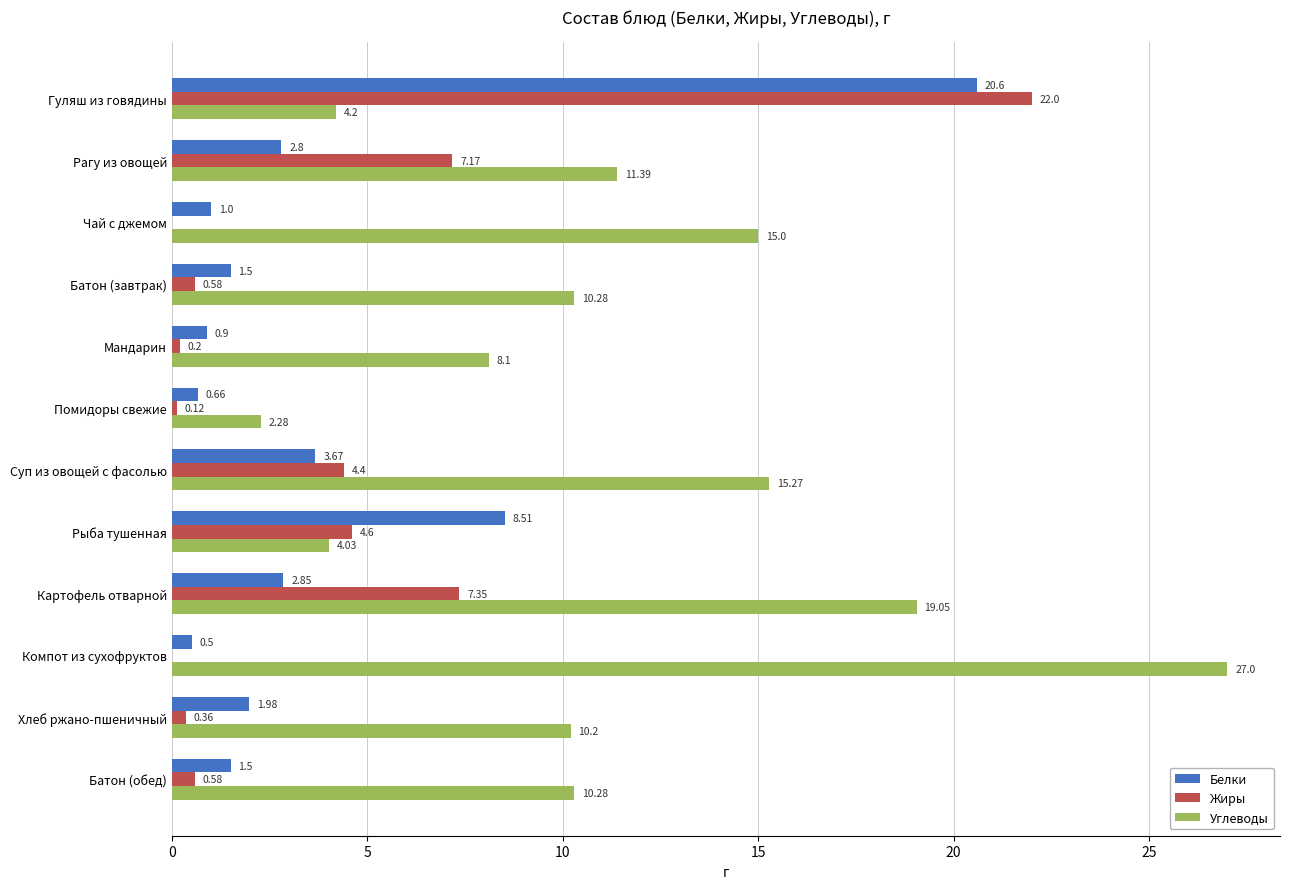

Which series changed the most between Чай с джемом and Помидоры свежие?

Углеводы